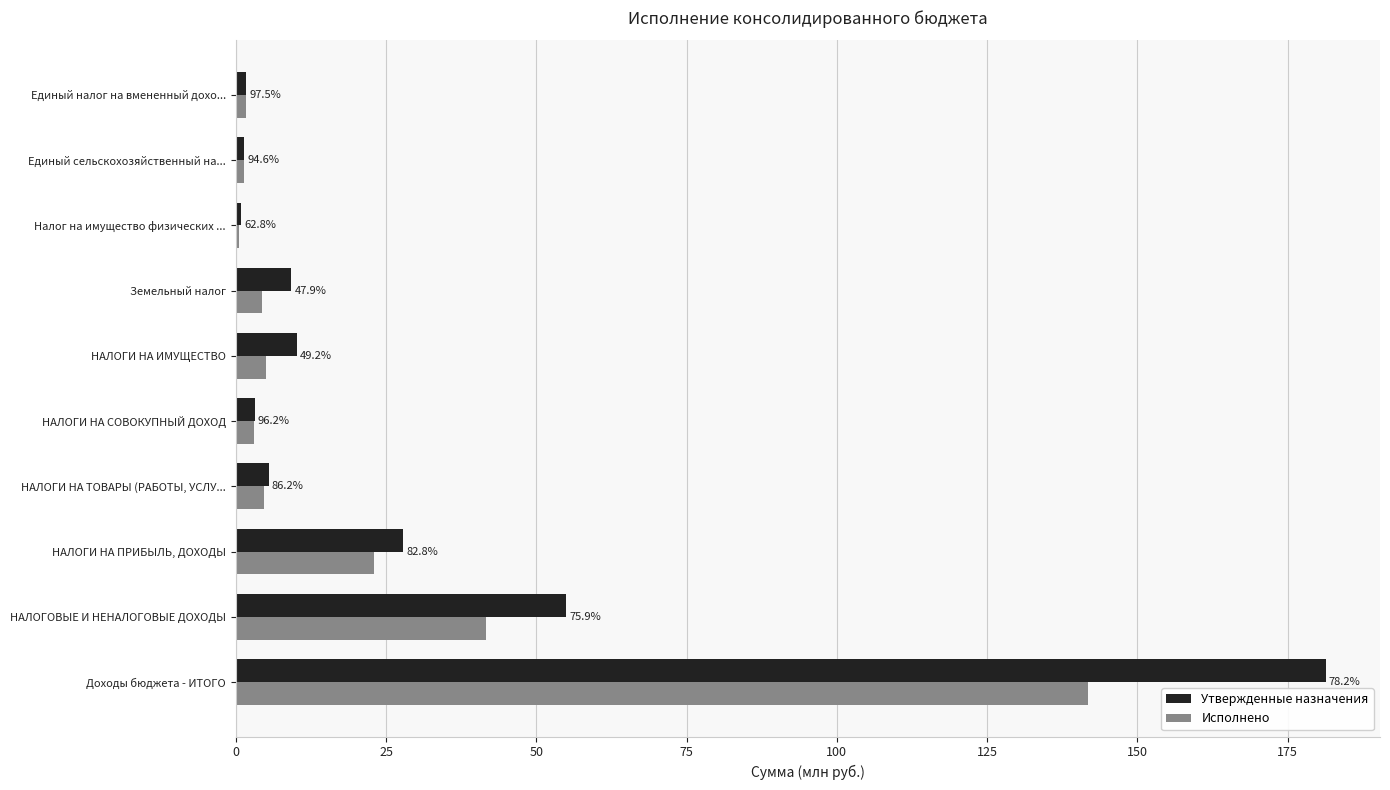

What is the value of the Утвержденные назначения bar at the 4th from the left?

5.5